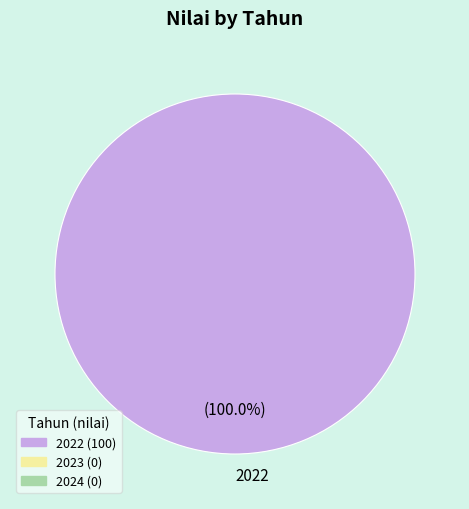

Rank the categories by value from highest to lowest.

2022